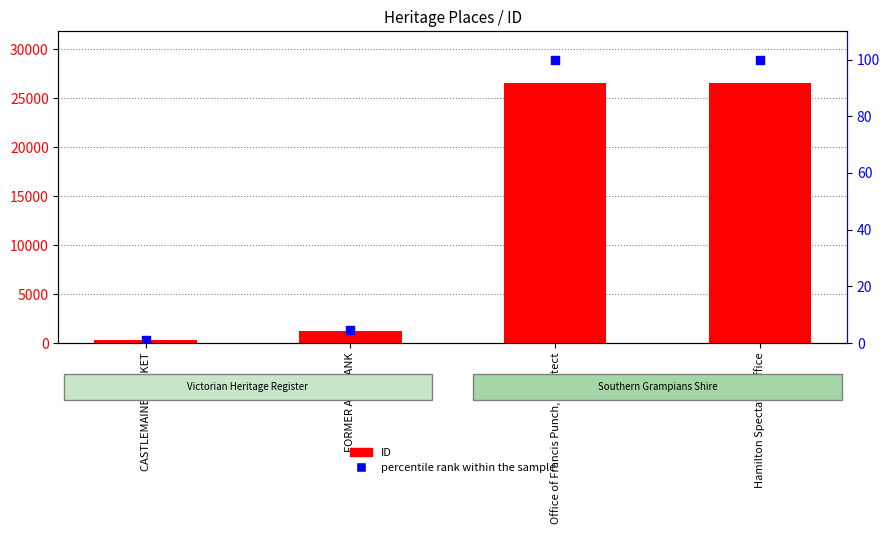

Which series contains the highest Y value?

ID